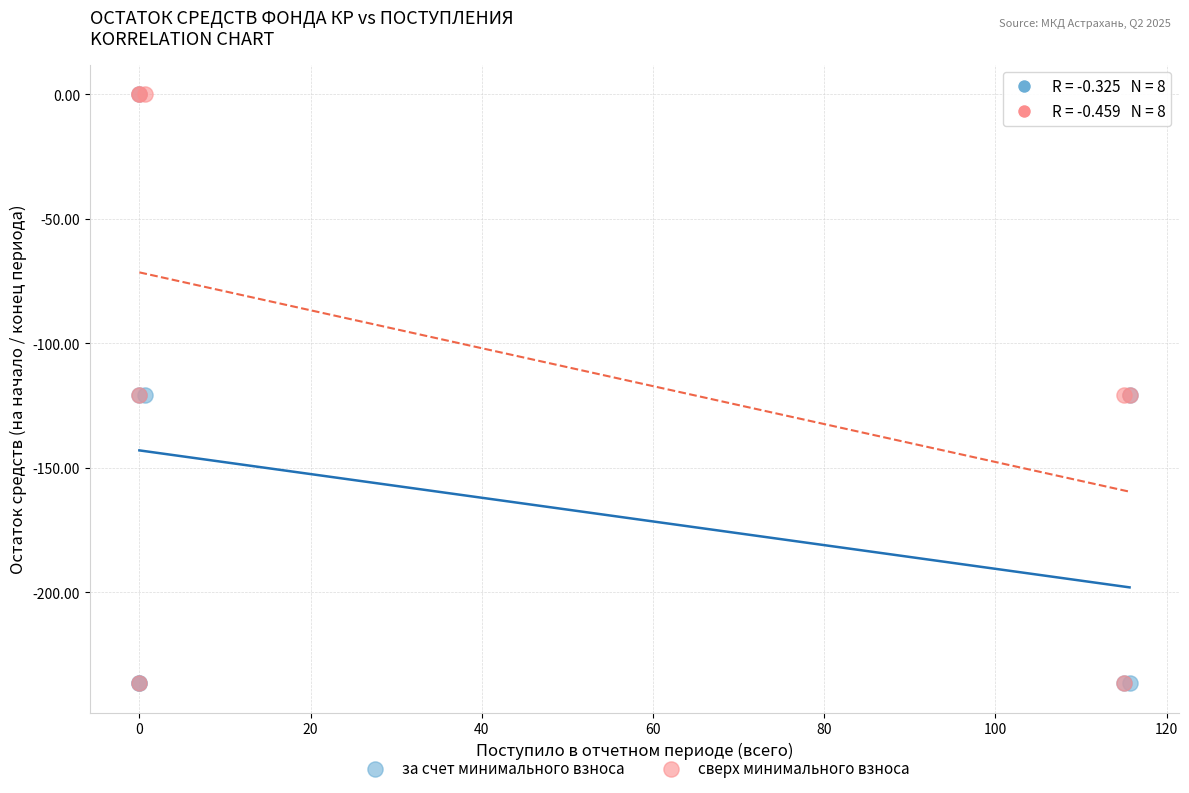

What are all the series names shown in the legend?

за счет минимального взноса, сверх минимального взноса